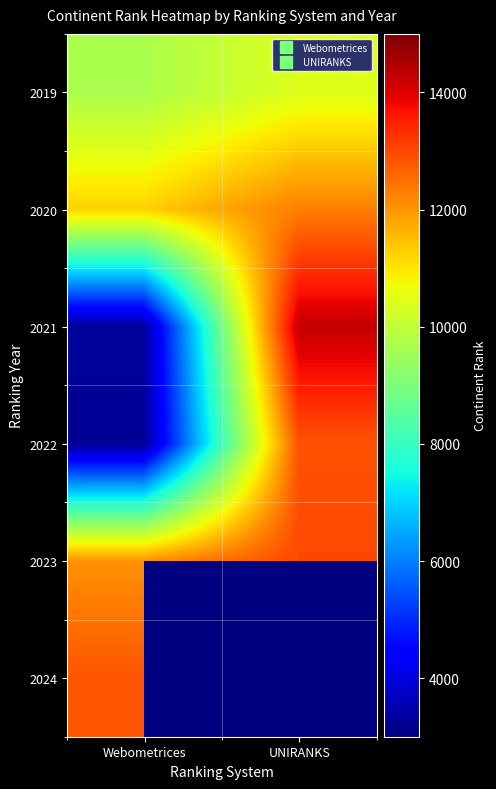

Which category has the highest value across all series?

UNIRANKS